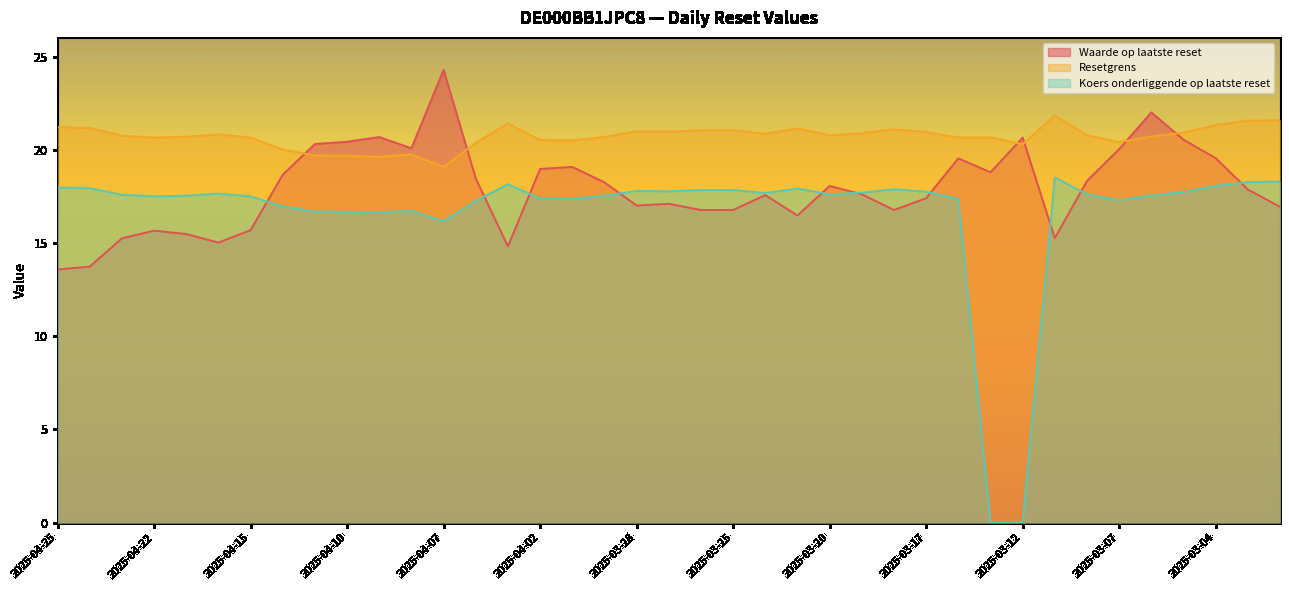

Where is Waarde op laatste reset nearest to the value 18?

2025-03-20